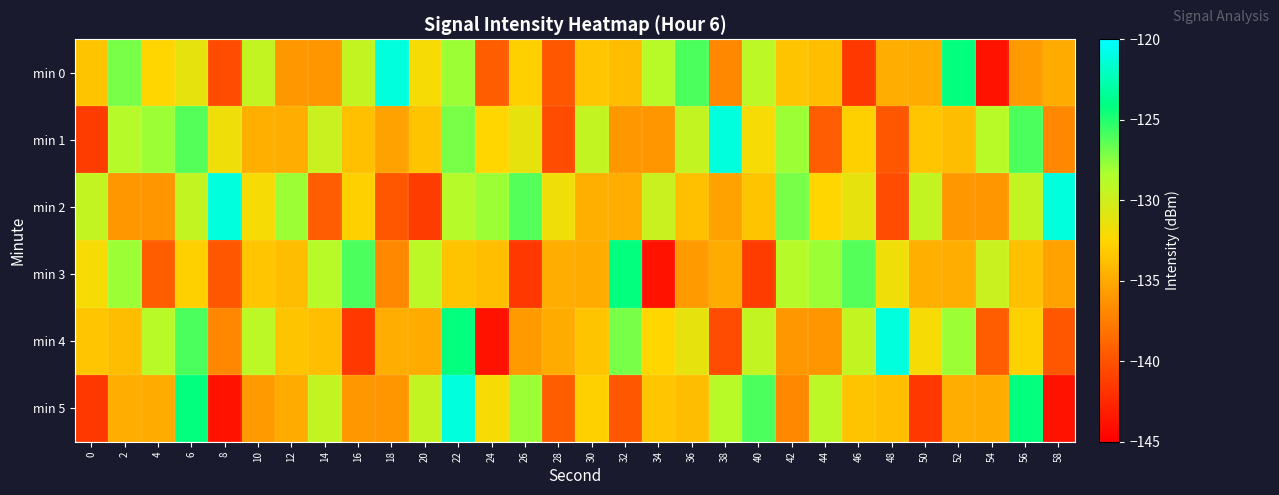

What is the difference between the highest and lowest values at 22?

12.4